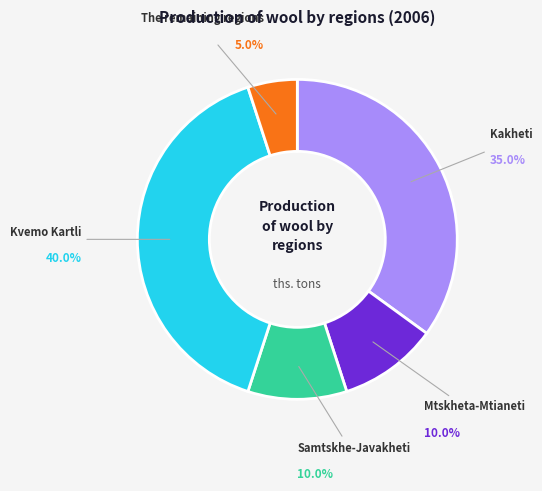

The The remaining regions slice represents 1% of the pie. True or false?

False